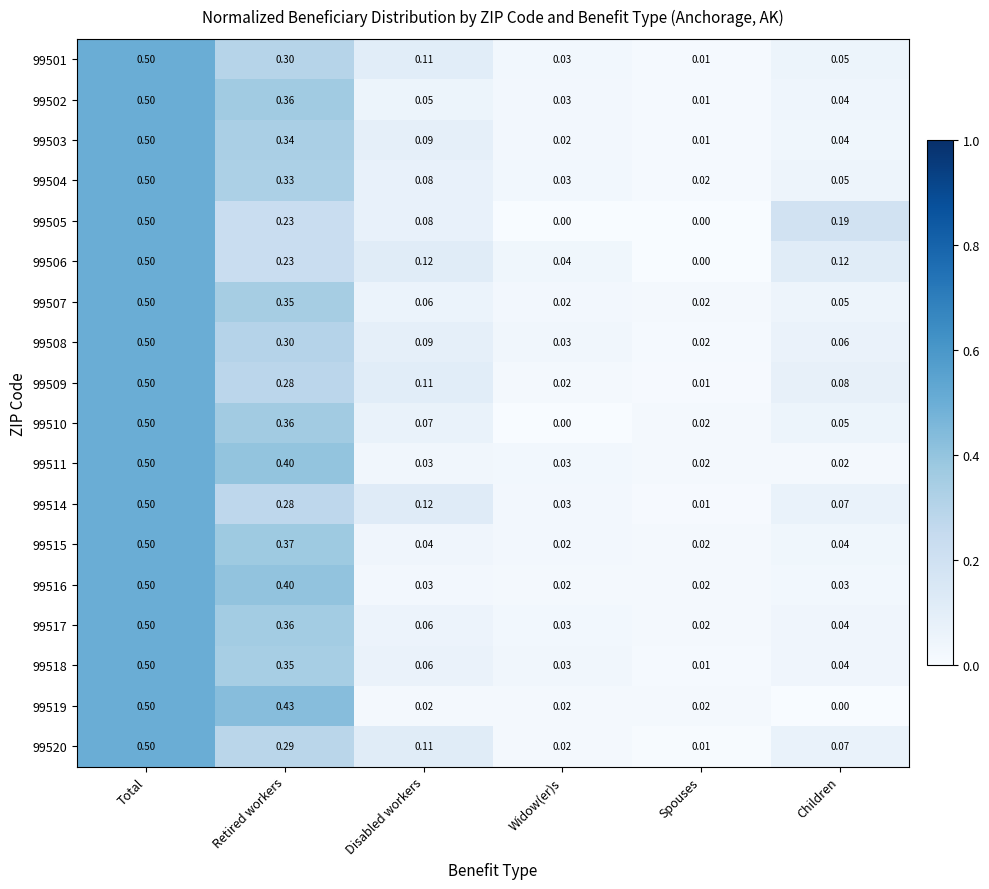

Rank the categories by 99517 value from lowest to highest.

Spouses, Widow(er)s, Children, Disabled workers, Retired workers, Total